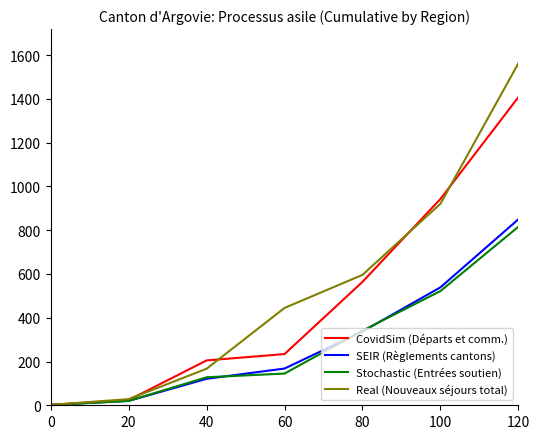

Is the value of Stochastic (Entrées soutien) at 120 greater than the value of SEIR (Règlements cantons) at 0?

Yes